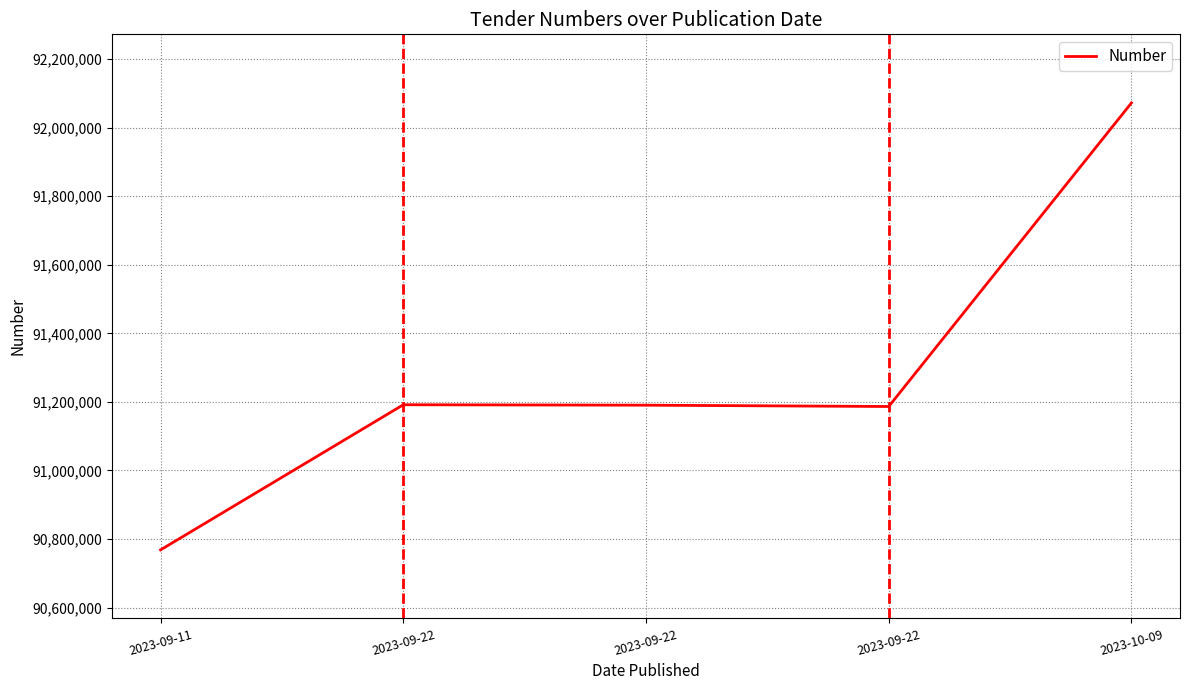

True or false: the data shows 91191623 at 2023-09-22.

True